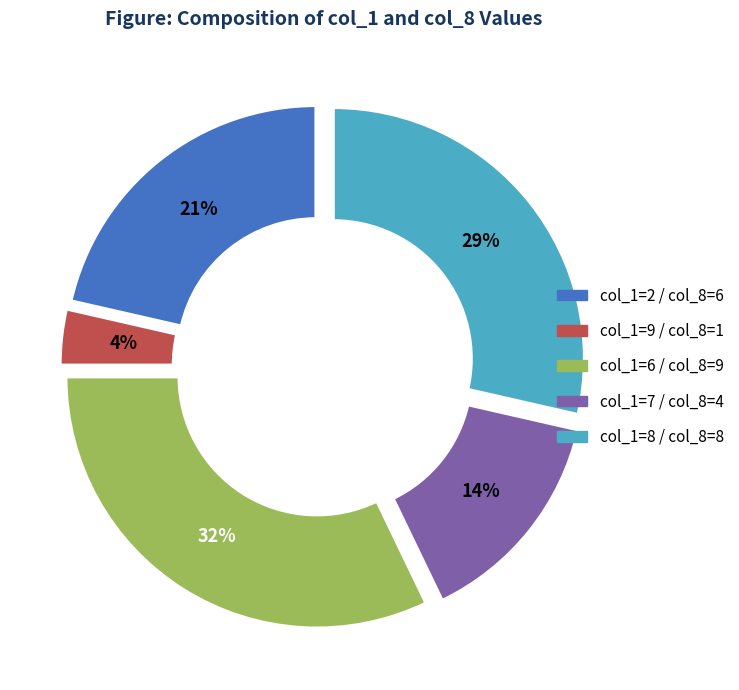

Which slice is the largest?

col_1=6 / col_8=9